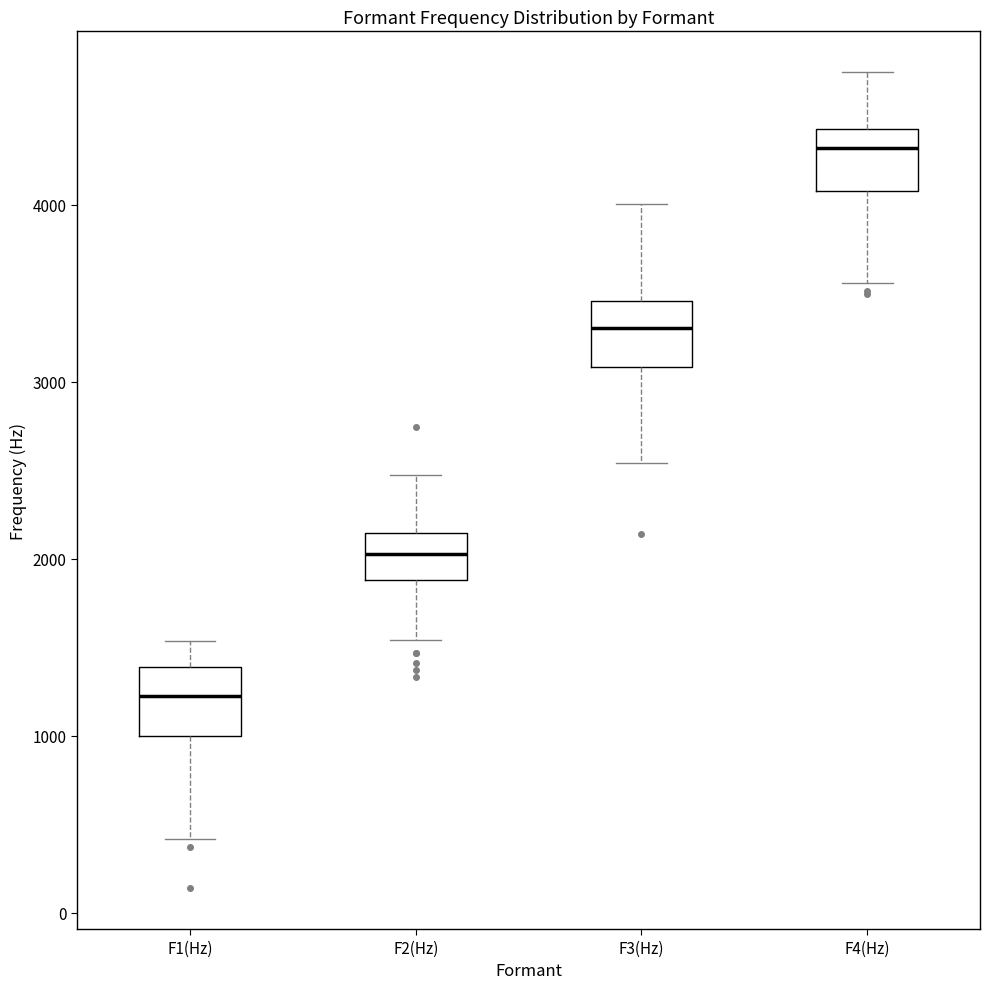

Where does the median line of the box for F4(Hz) sit on the y-axis? The values are not printed on the chart, so give them approximately, as read against the axis.

4300